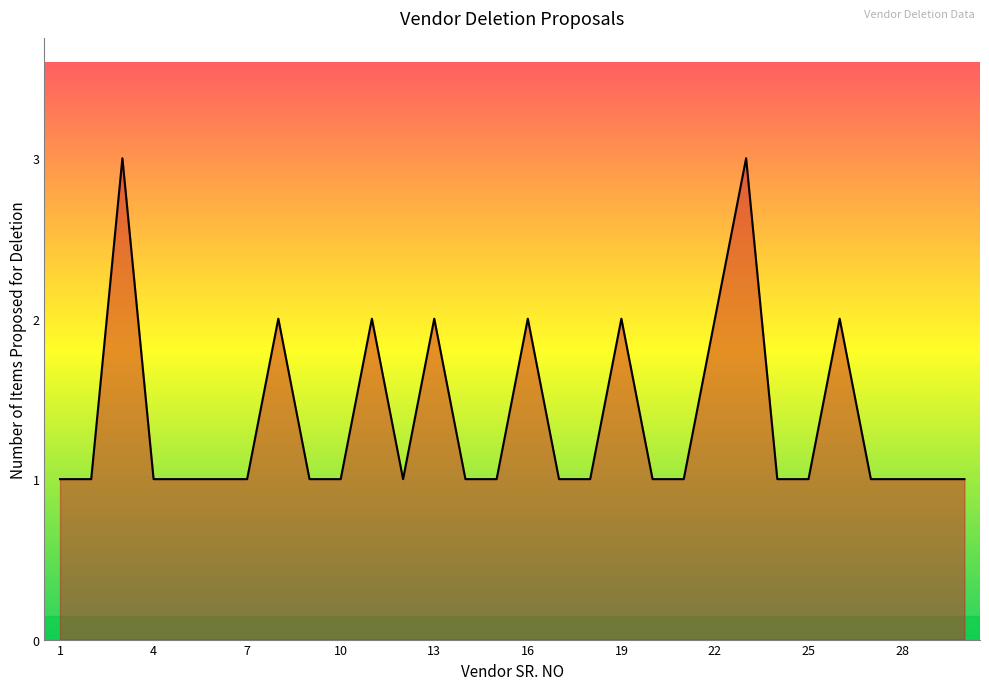

What is the greatest value displayed?

3